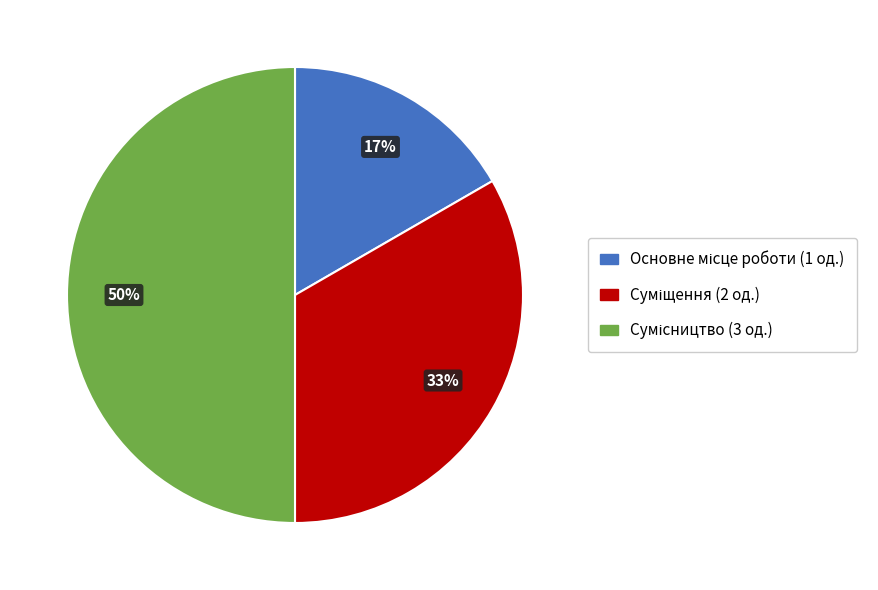

To the nearest percent, what is the difference between the largest and smallest slice percentages?

33%